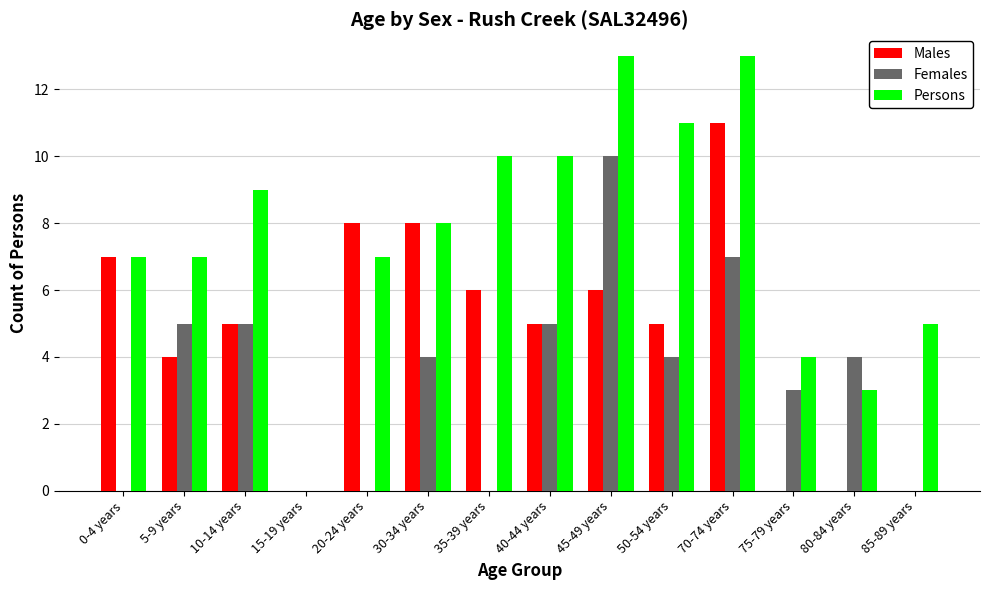

What is the sum of all Persons values?

107